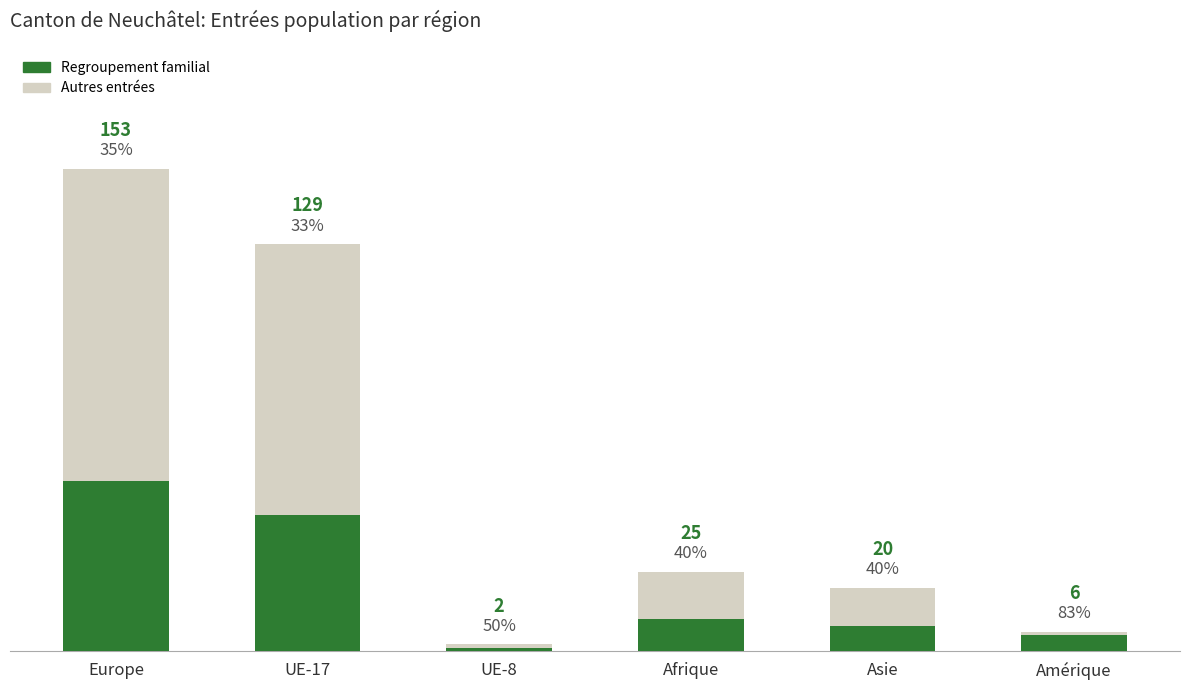

What are all the series names shown in the legend?

Regroupement familial, Autres entrées